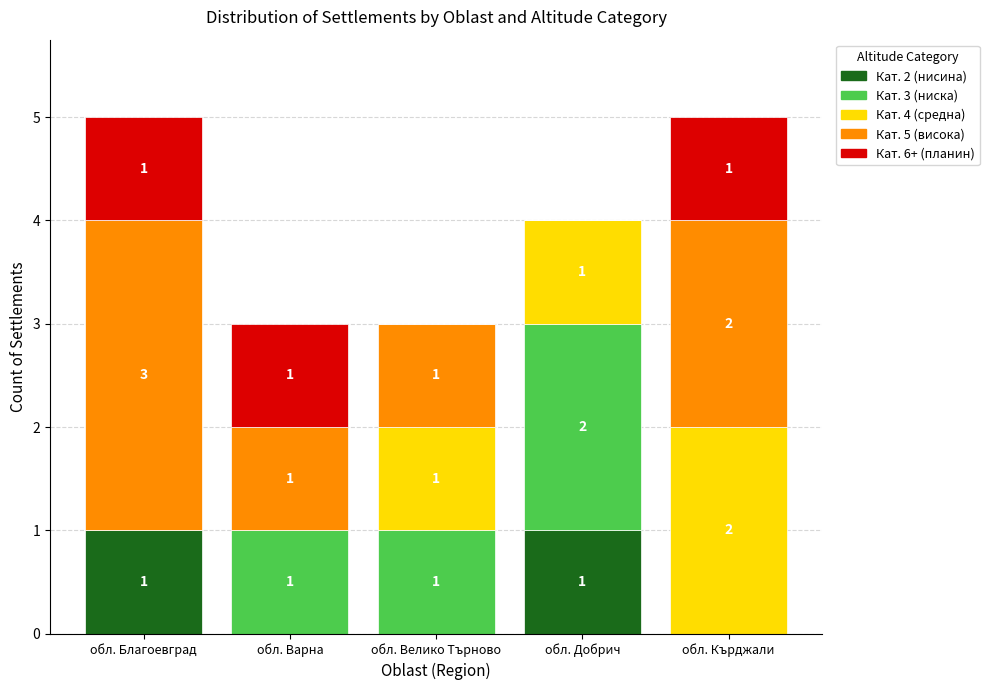

What is the total value across all series at обл. Варна?

3